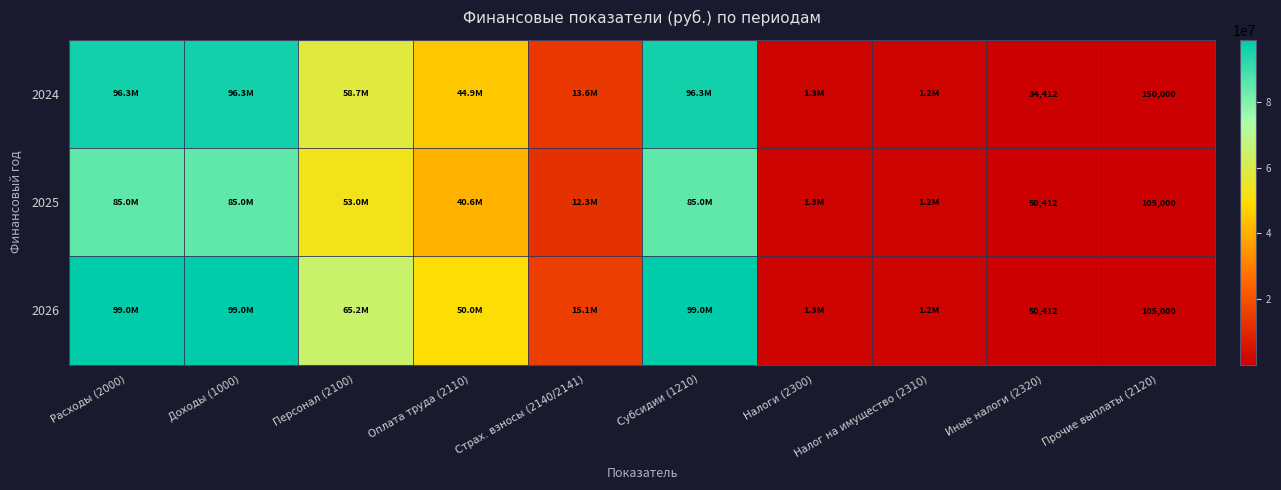

What is the sum of the 2024 values at Оплата труда (2110) and Страх. взносы (2140/2141)?

58561028.3